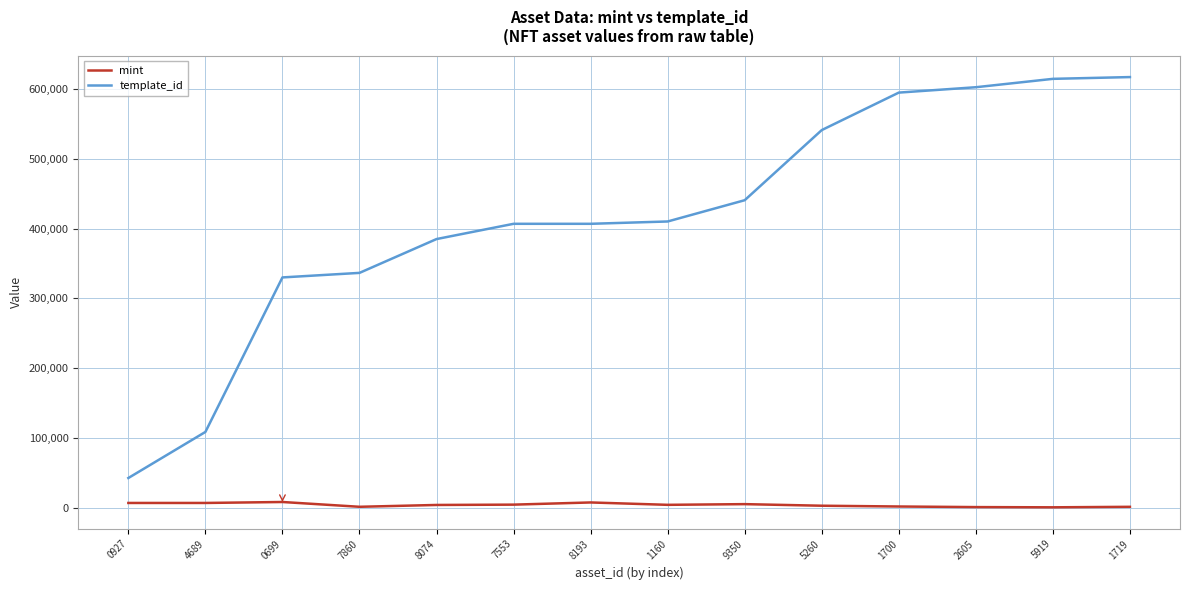

What is the highest value of the template_id series?

617504